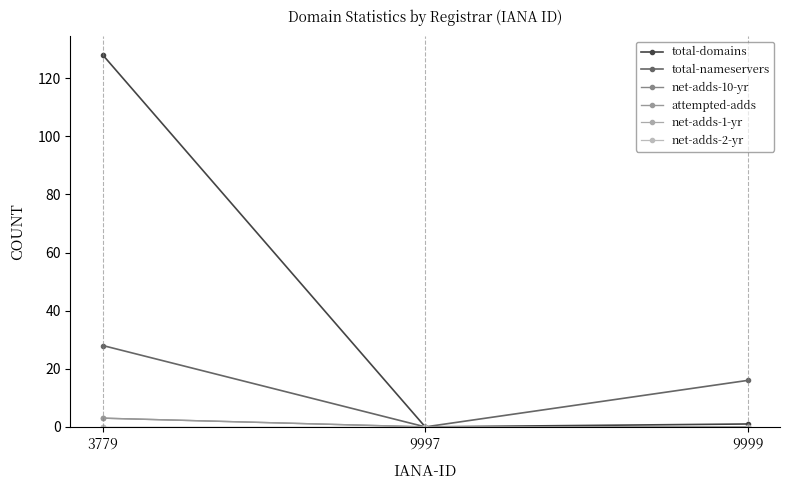

How many net-adds-10-yr values are between 0 and 3?

3